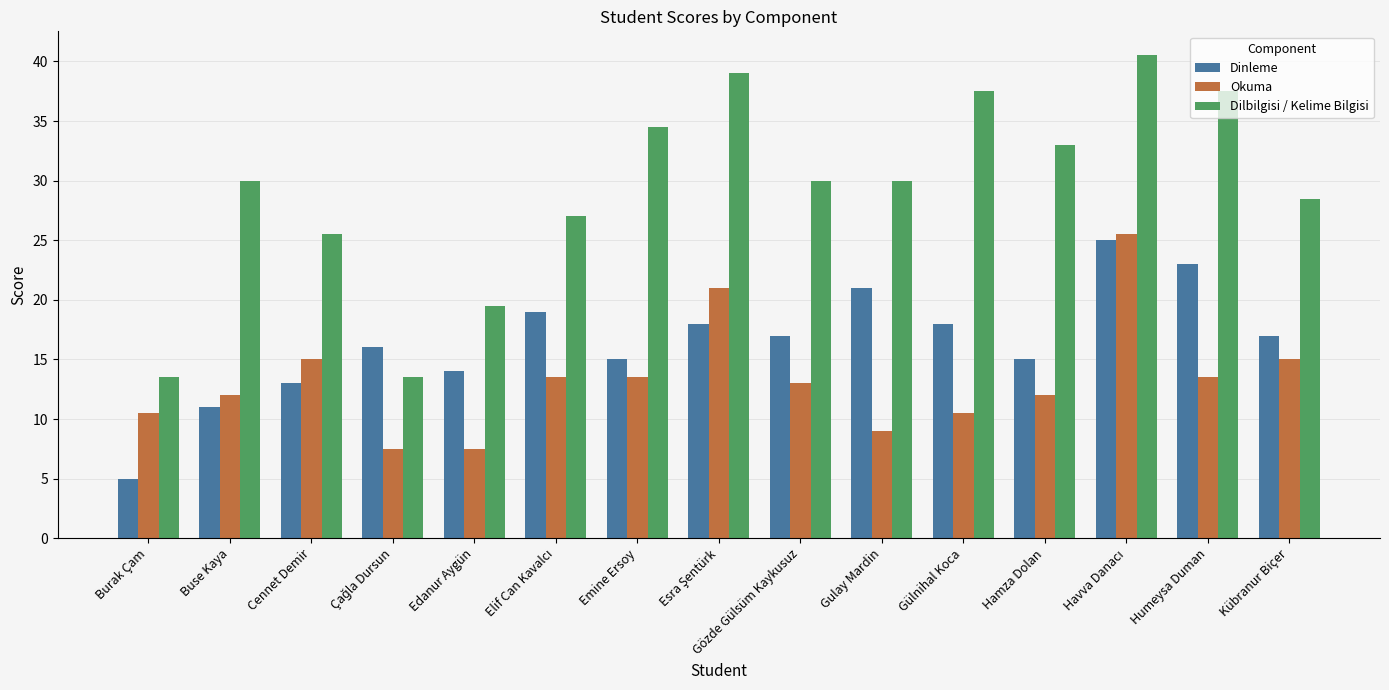

What is the label of the 15th bar from the left?

Kübranur Biçer